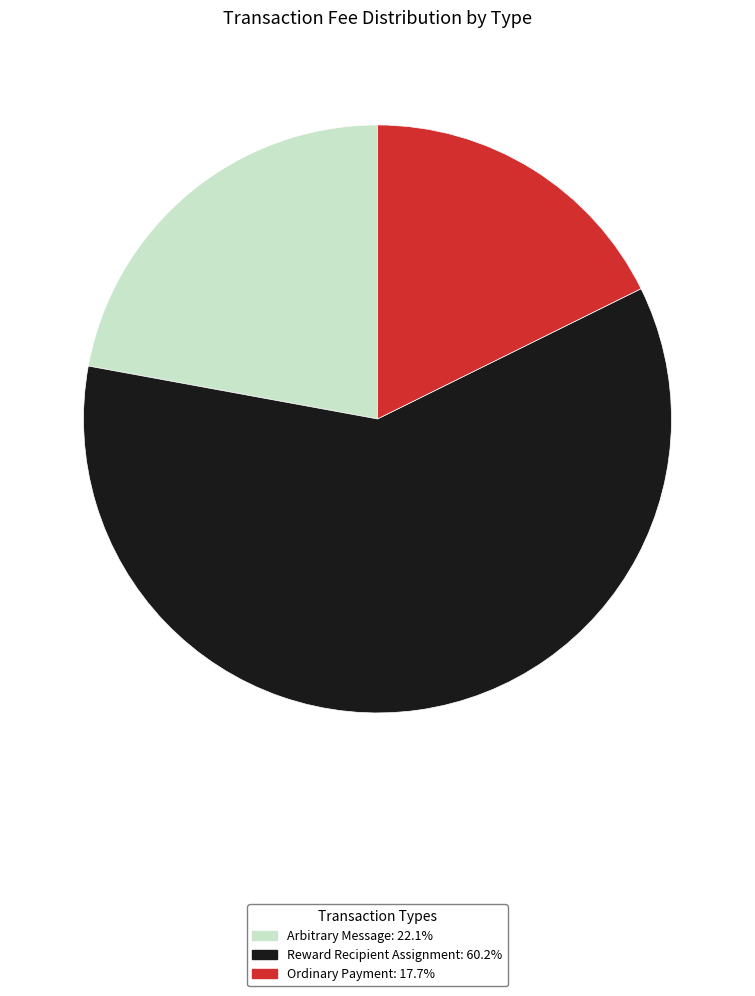

Is there a majority slice in this chart?

Yes